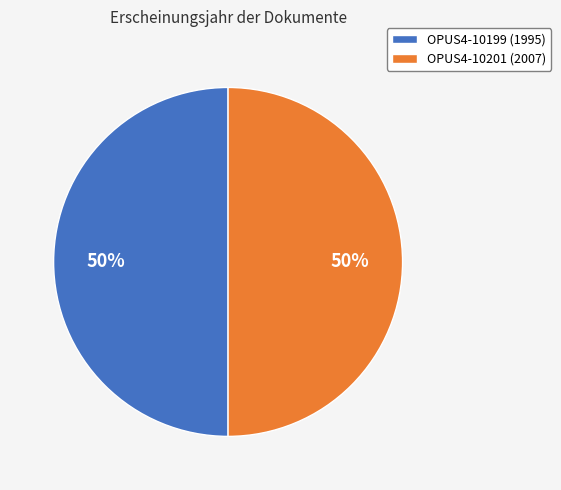

What is the ratio of the value at OPUS4-10201 (2007) to the value at OPUS4-10199 (1995)?

1.0